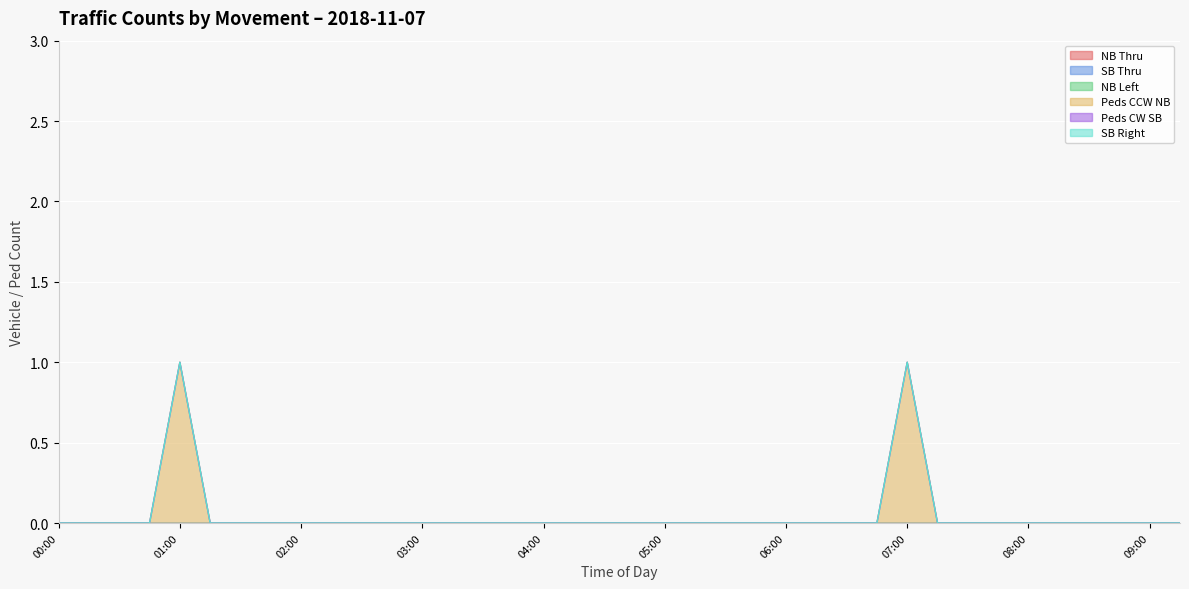

True or false: NB Thru and Peds CW SB intersect in this chart.

False